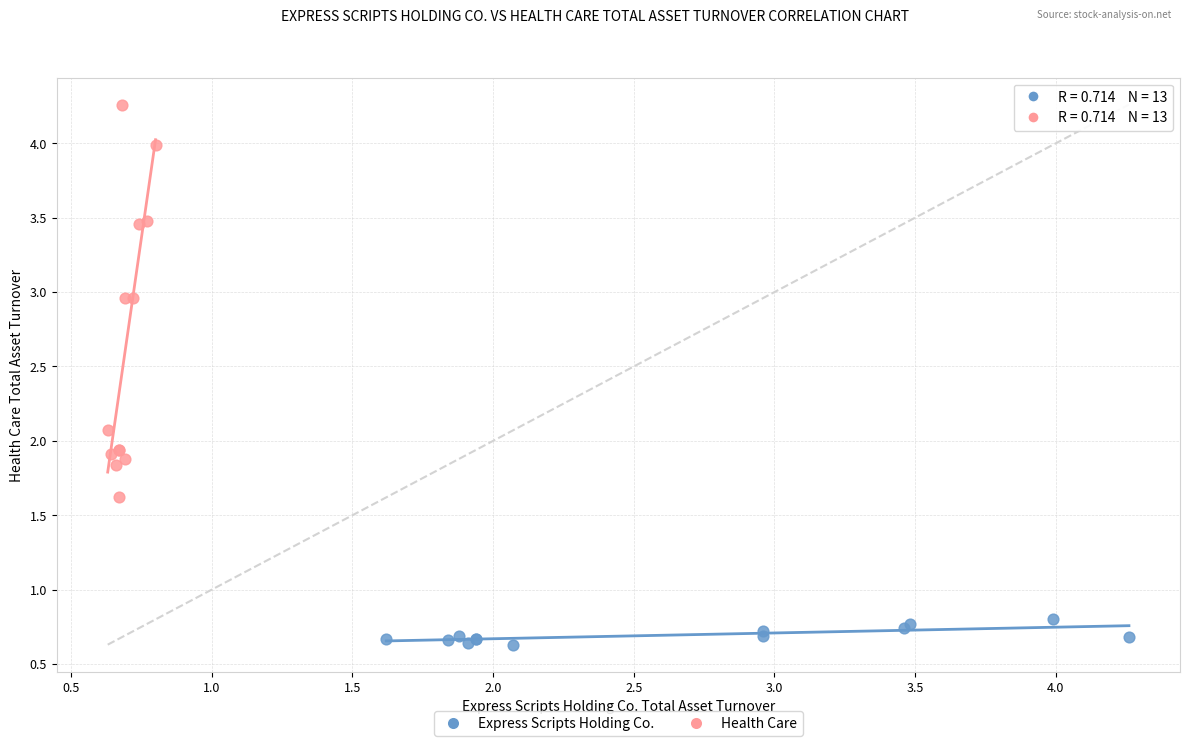

Which series reaches the maximum Y coordinate?

Health Care